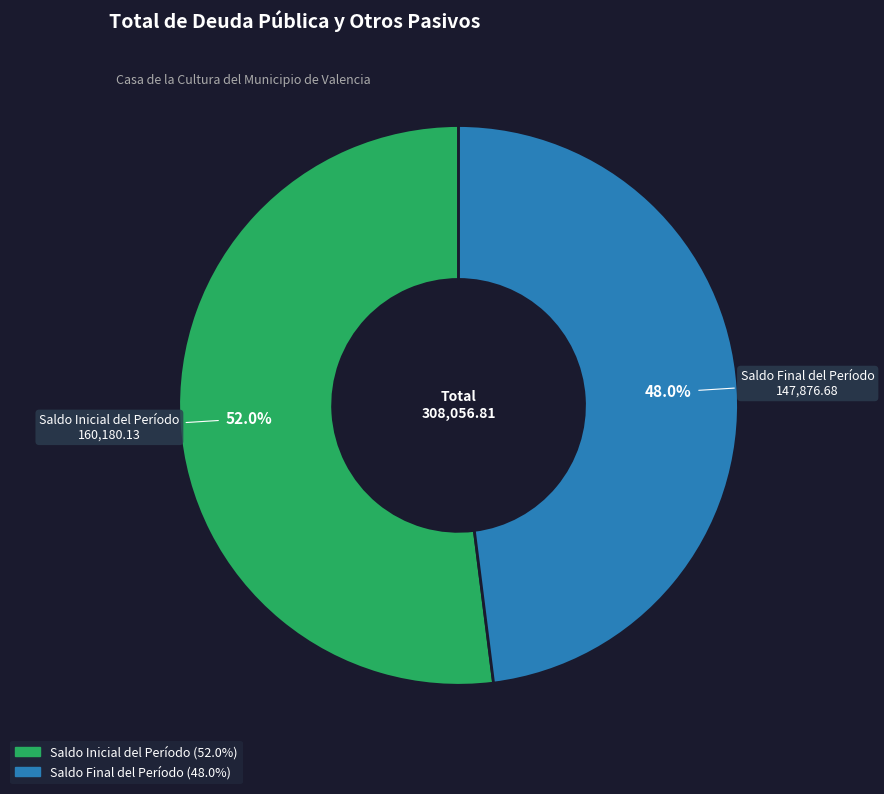

How many segments does this pie chart have?

2